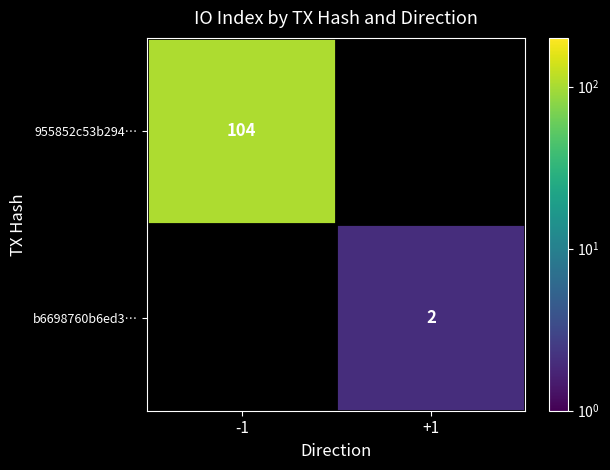

The value of 955852c53b294… at -1 is 104. True or false?

True